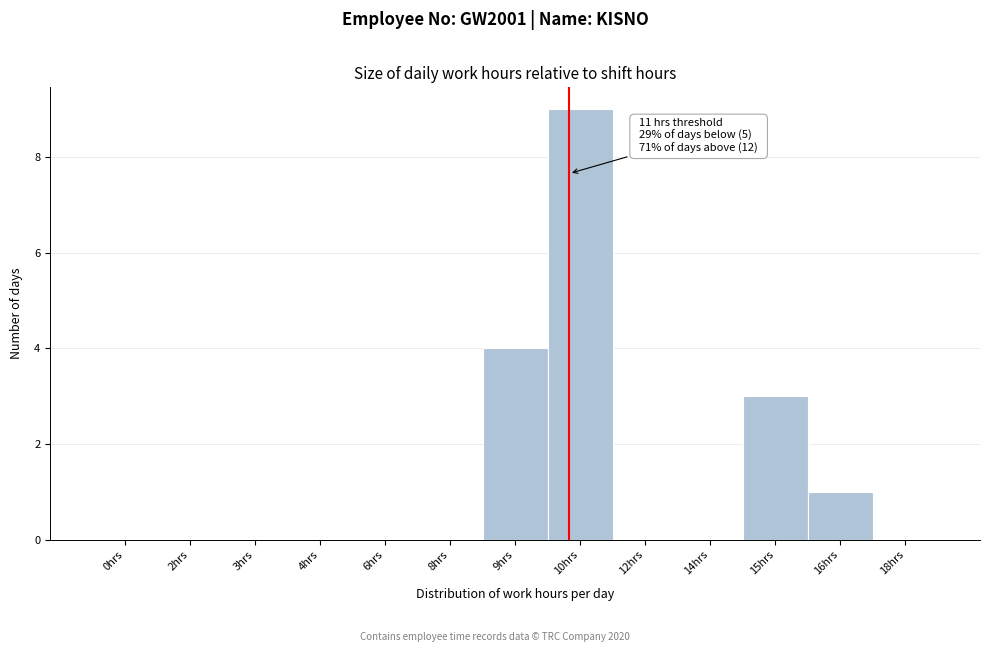

Reading left to right, extract all data points from this chart.

0hrs=0	2hrs=0	3hrs=0	4hrs=0	6hrs=0	8hrs=0	9hrs=4	10hrs=9	12hrs=0	14hrs=0	15hrs=3	16hrs=1	18hrs=0